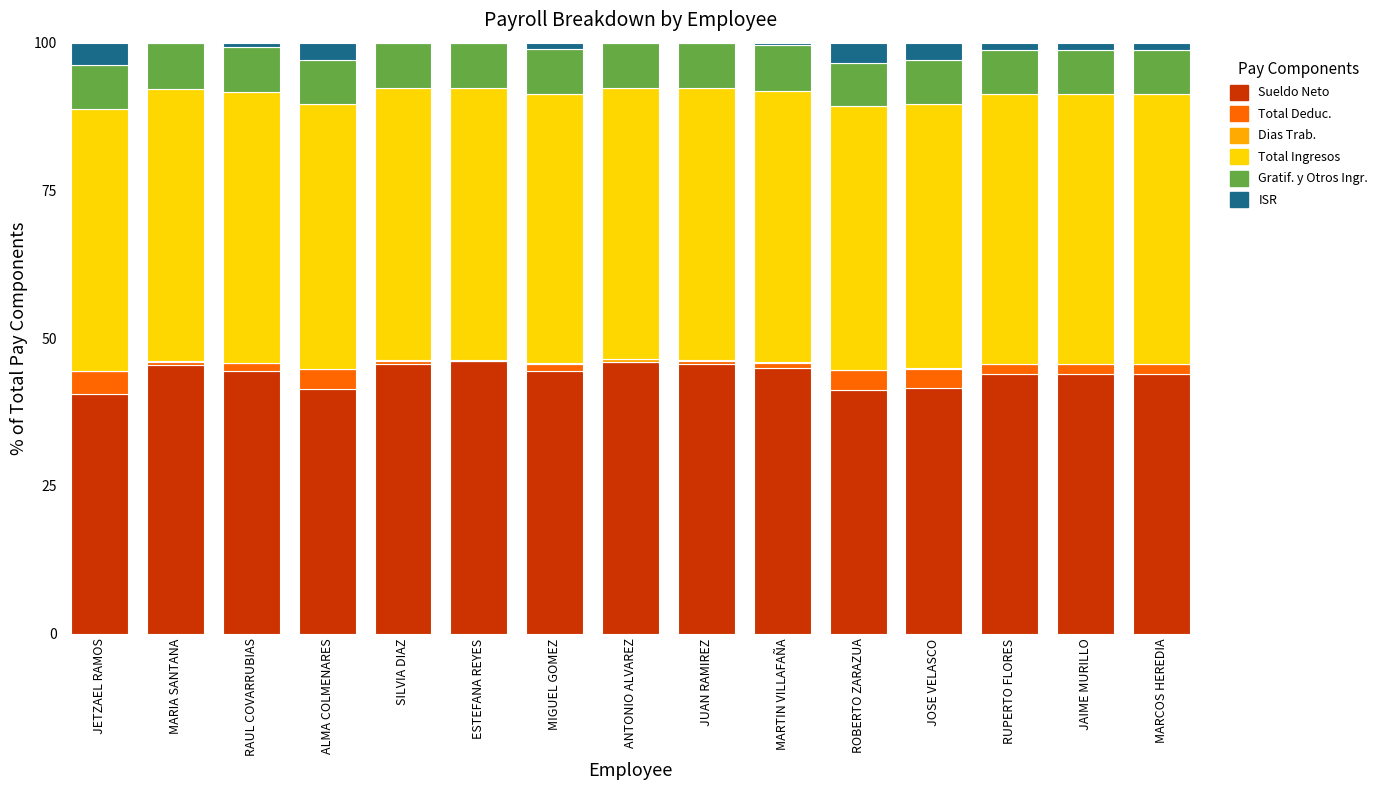

Is it true that Sueldo Neto equals 65.1 at MARCOS HEREDIA?

False